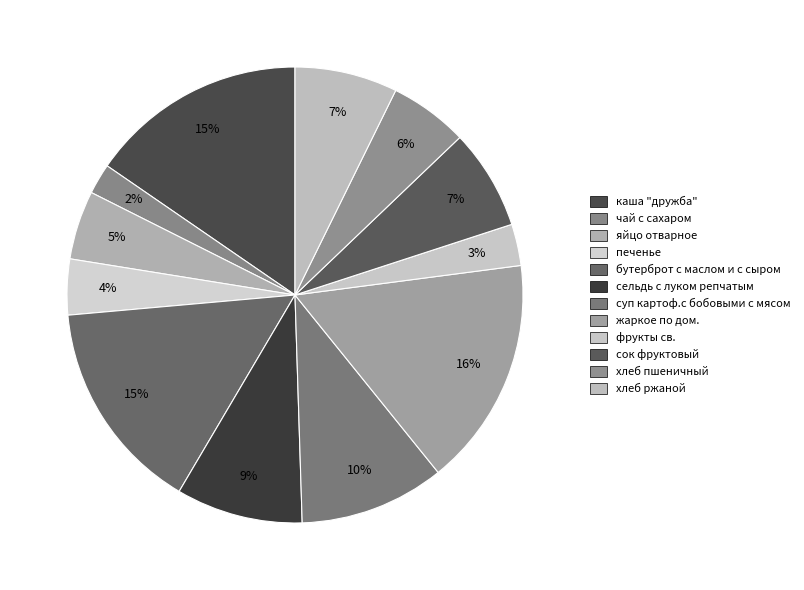

Rank the categories by value from highest to lowest.

жаркое по дом., каша "дружба", бутерброт с маслом и с сыром, суп картоф.с бобовыми с мясом, сельдь с луком репчатым, хлеб ржаной, сок фруктовый, хлеб пшеничный, яйцо отварное, печенье, фрукты св., чай с сахаром